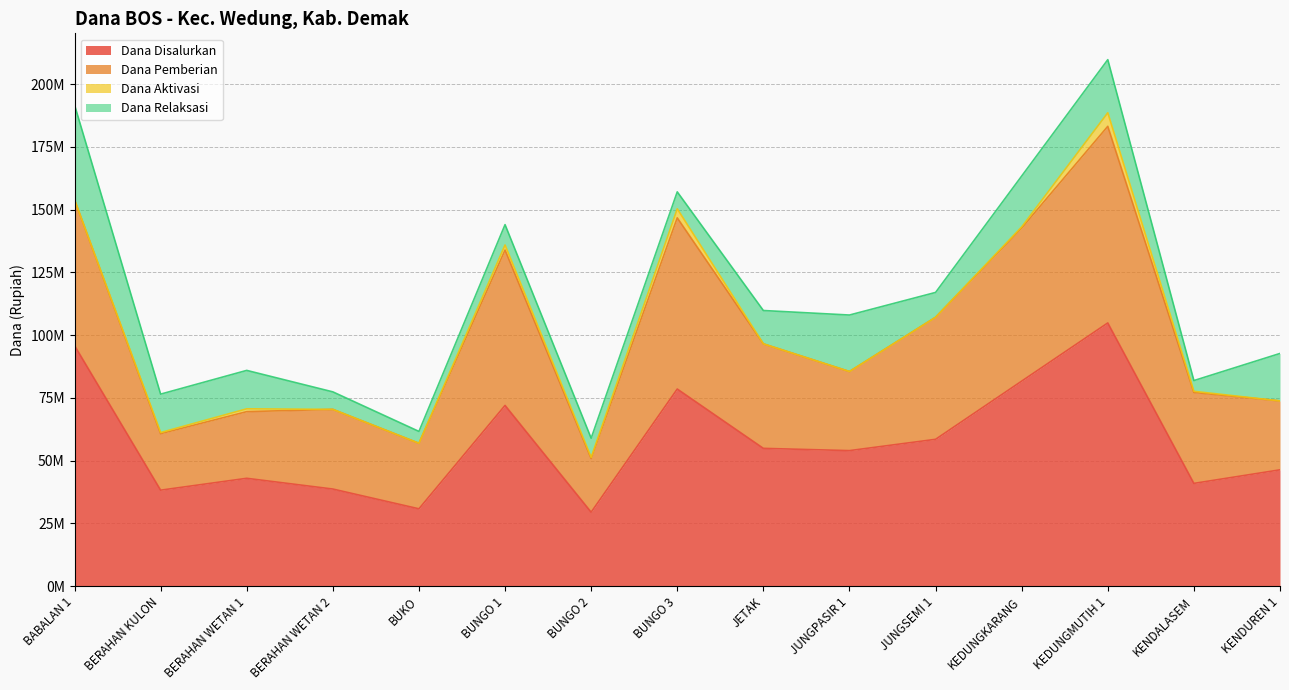

What is the minimum value for Dana Pemberian?

51300000